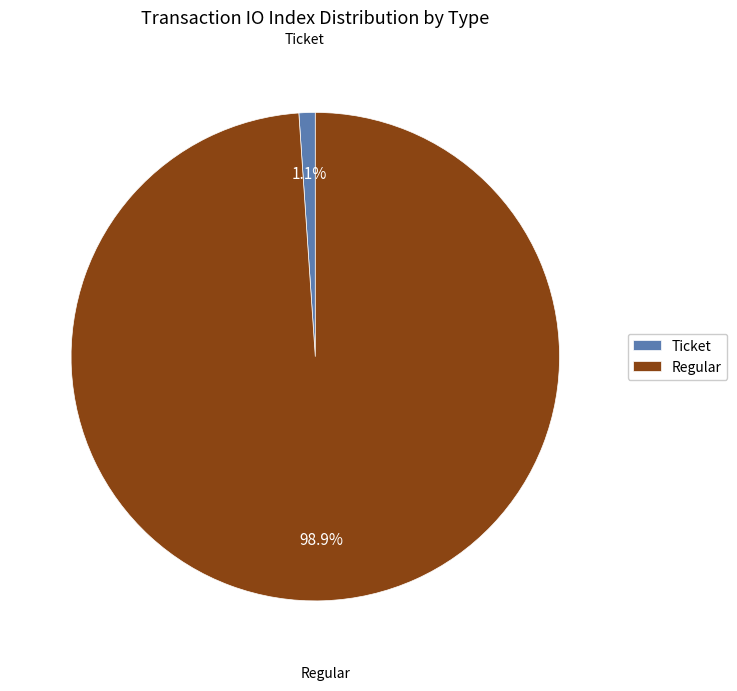

Between Ticket and Regular, which is larger?

Regular